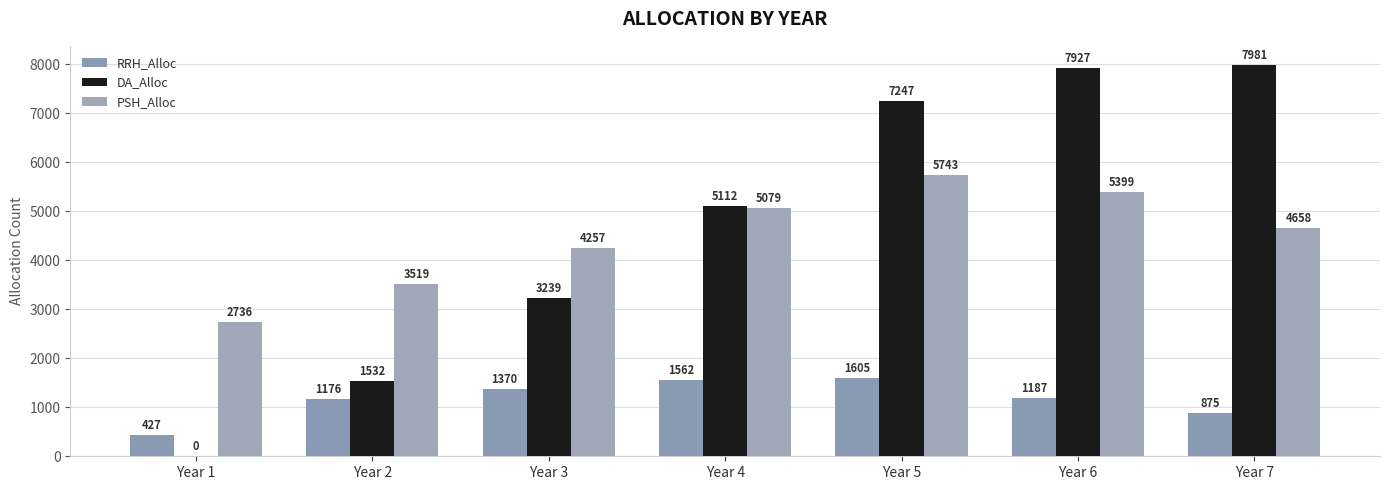

Count the number of data series in this chart.

3